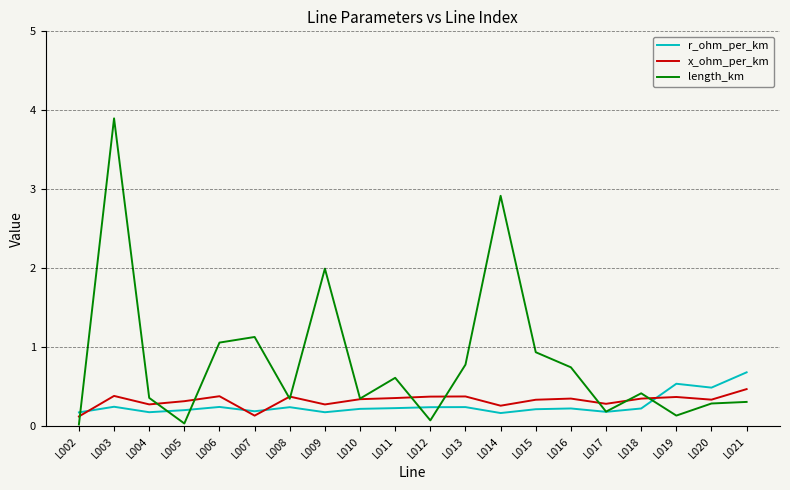

Which series has the largest range (max minus min)?

length_km